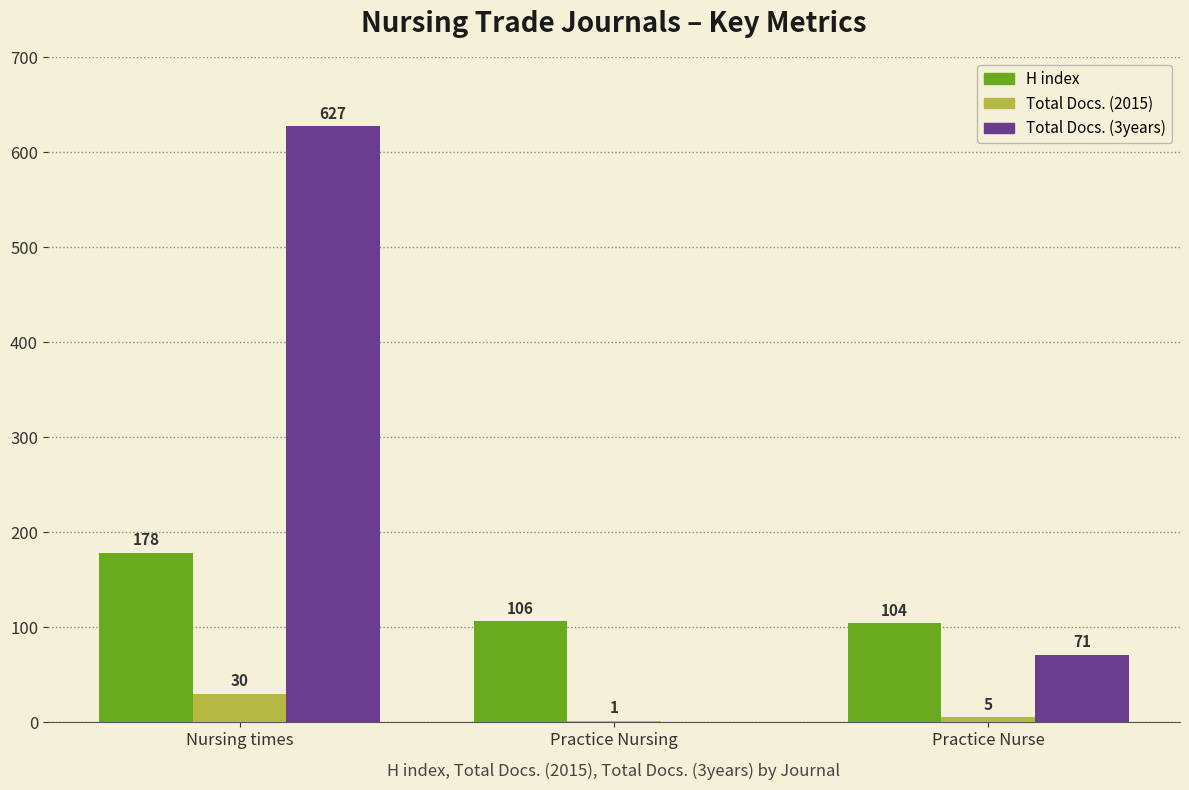

Reading left to right, list all the values displayed in this chart.

H index: Nursing times=178	Practice Nursing=106	Practice Nurse=104
Total Docs. (2015): Nursing times=30	Practice Nursing=1	Practice Nurse=5
Total Docs. (3years): Nursing times=627	Practice Nursing=0	Practice Nurse=71